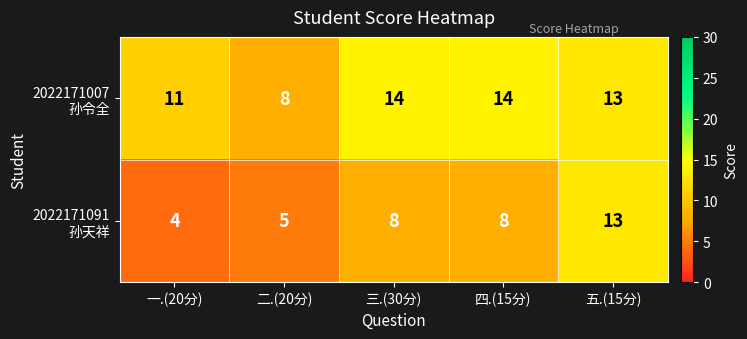

What is the difference between the highest and lowest values at 三.(30分)?

6